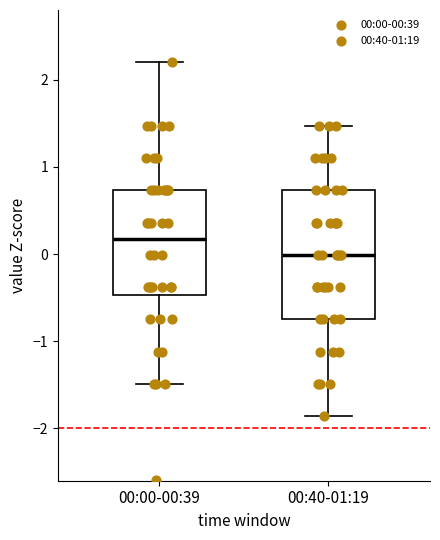

Which box has the lowest median line?

00:40-01:19